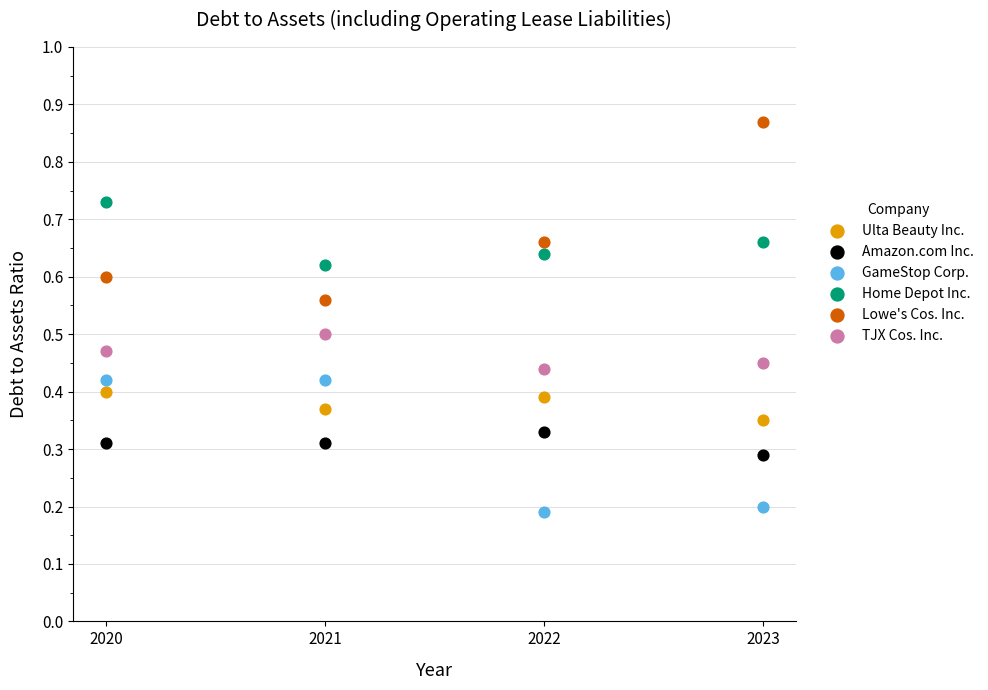

Which series reaches the maximum Y coordinate?

Lowe's Cos. Inc.